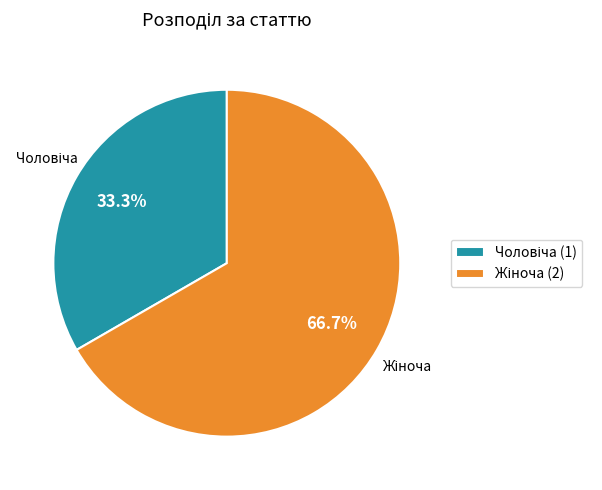

Does any single category account for the majority?

Yes